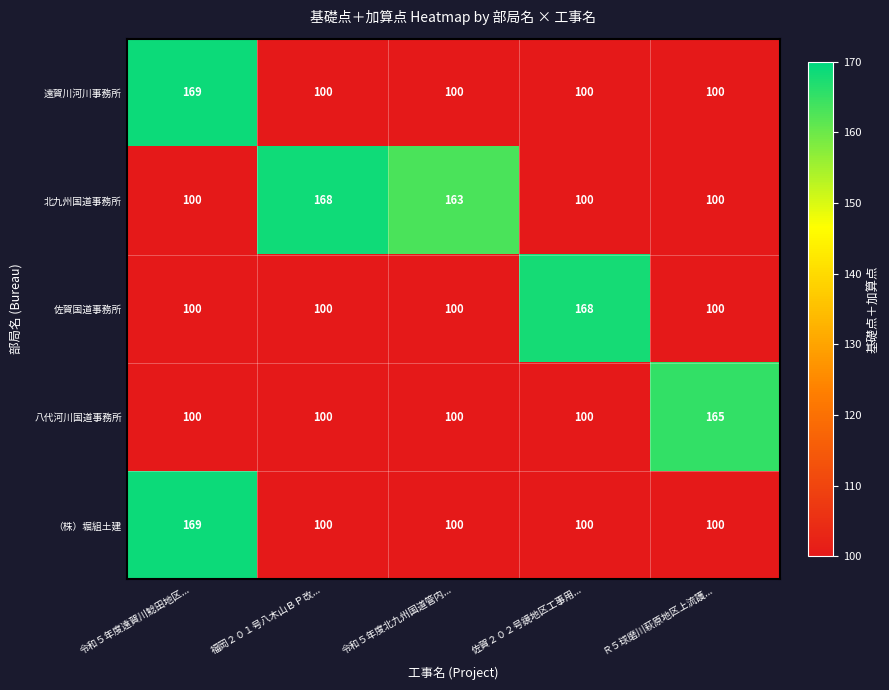

At which category is the sum across all series the highest?

令和５年度遠賀川鯰田地区...